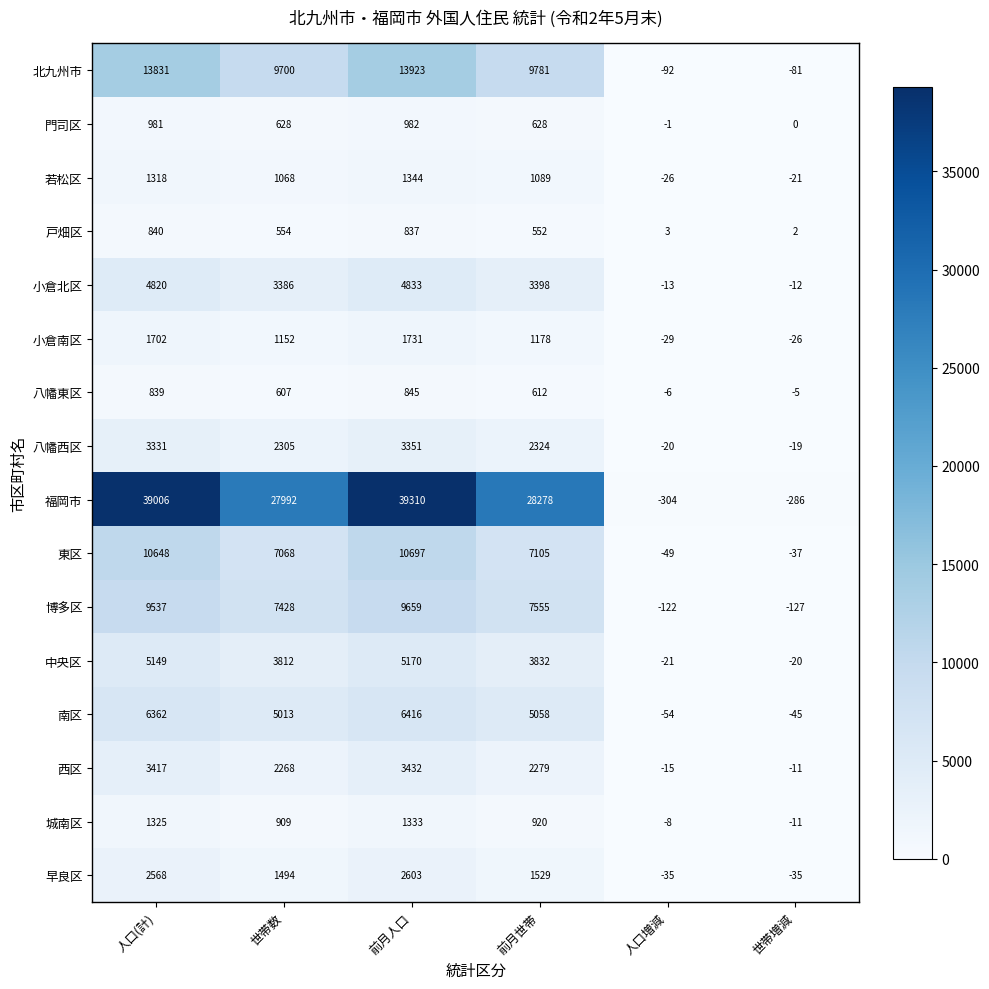

Which series has the largest range (max minus min)?

福岡市